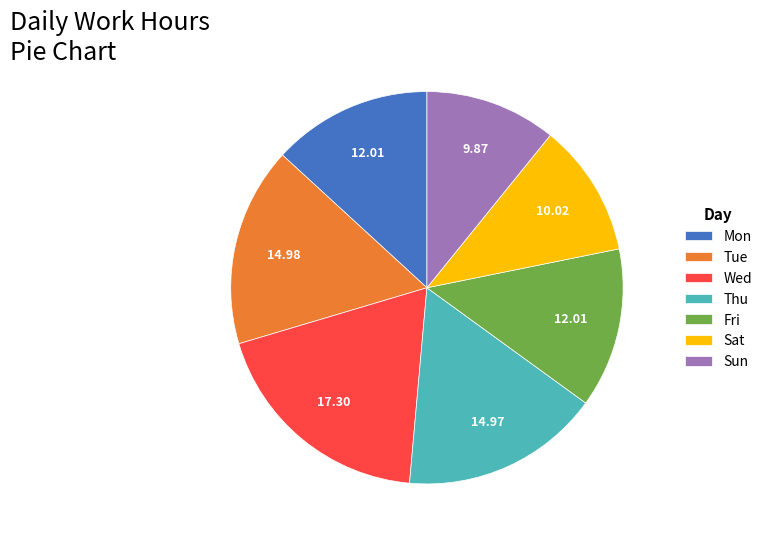

What is the ratio of the value at Tue to the value at Mon?

1.2